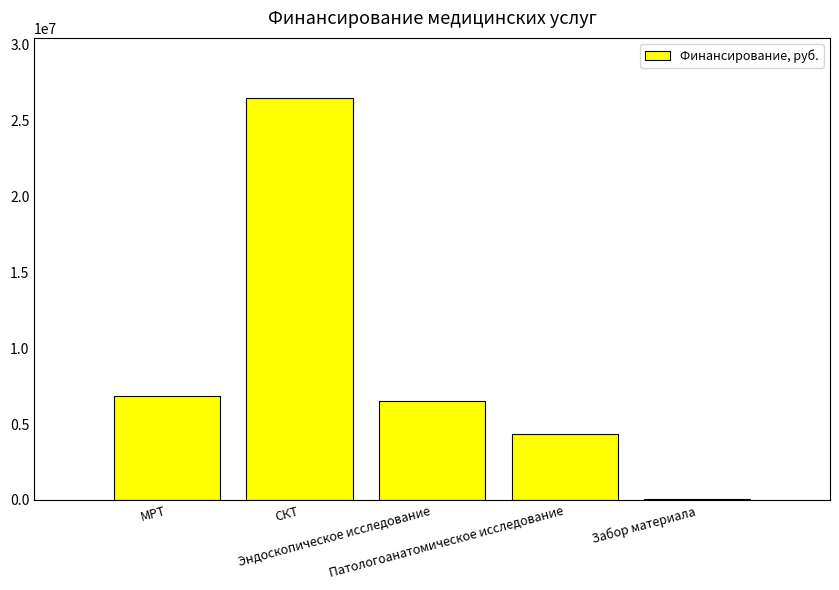

What is the average value?

8835101